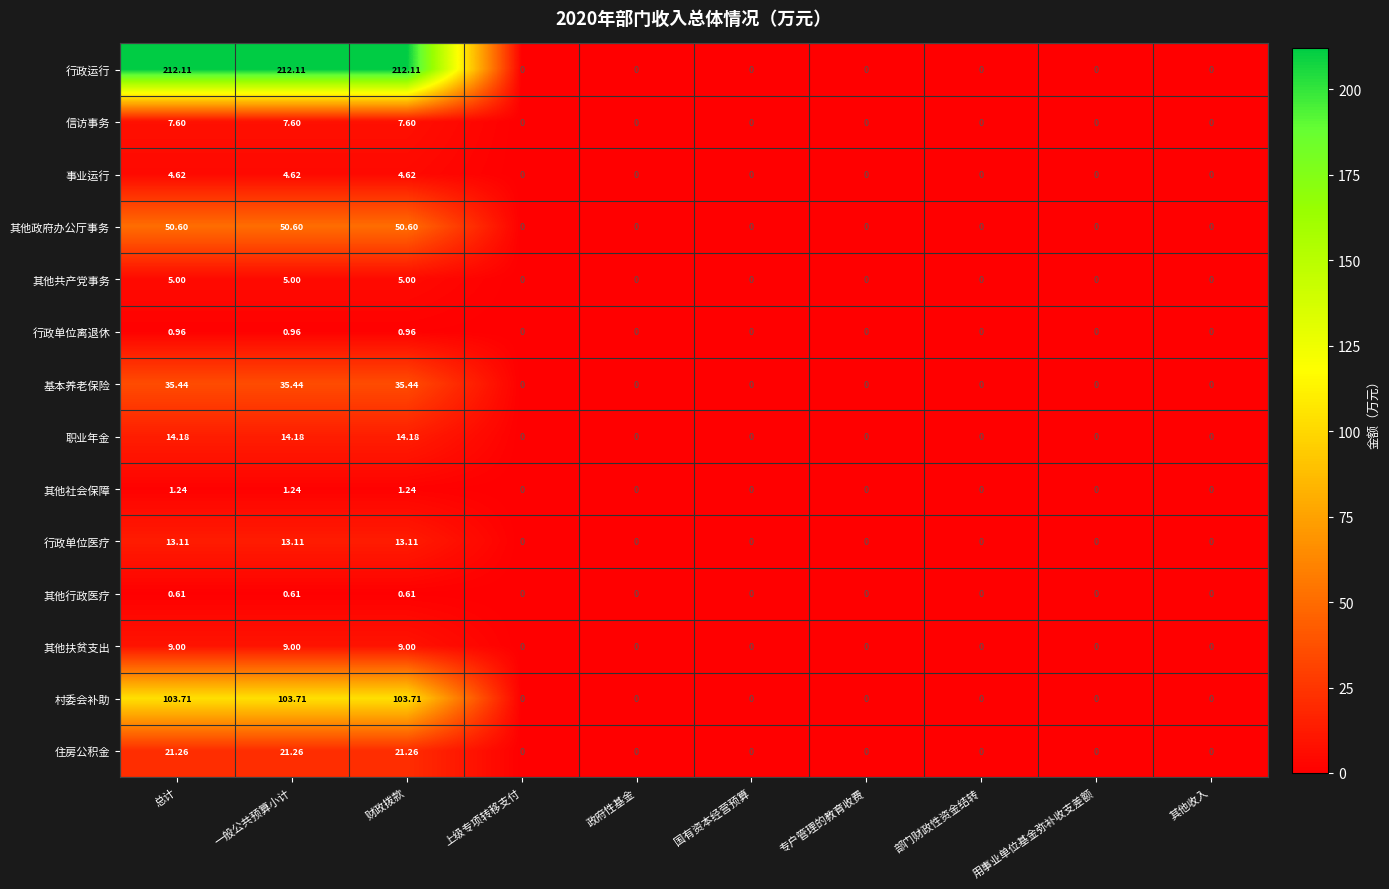

Rank the series at 一般公共预算小计 from highest to lowest value.

行政运行, 村委会补助, 其他政府办公厅事务, 基本养老保险, 住房公积金, 职业年金, 行政单位医疗, 其他扶贫支出, 信访事务, 其他共产党事务, 事业运行, 其他社会保障, 行政单位离退休, 其他行政医疗